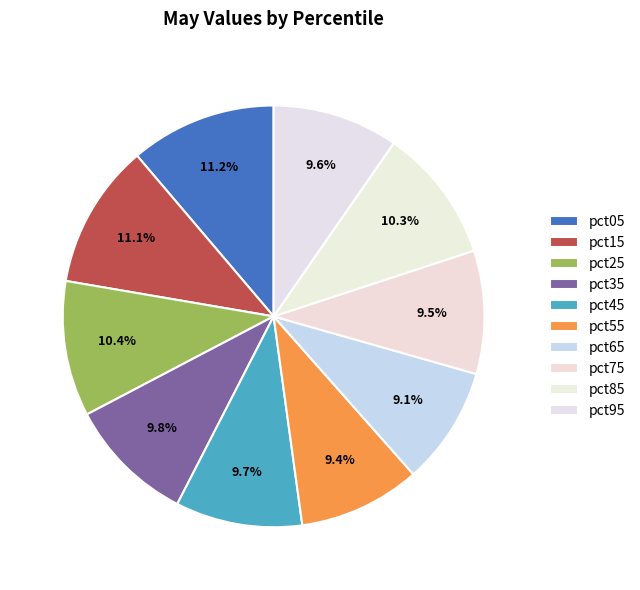

Rank the categories by value from lowest to highest.

pct65, pct55, pct75, pct95, pct45, pct35, pct85, pct25, pct15, pct05